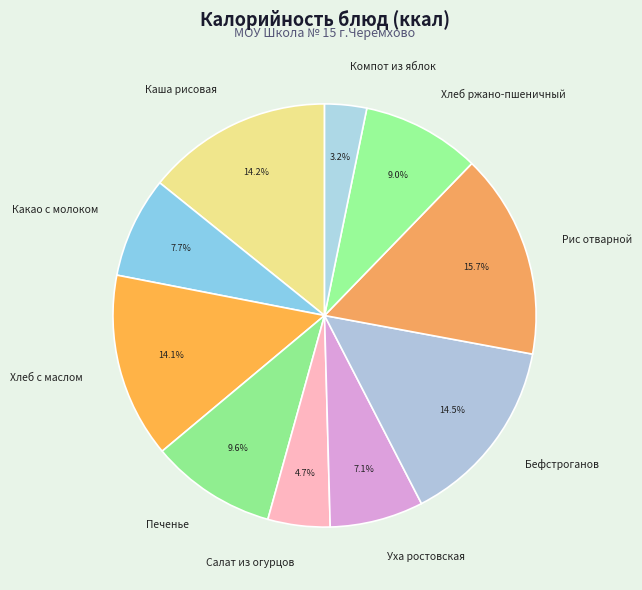

Count the number of slices in the pie.

10